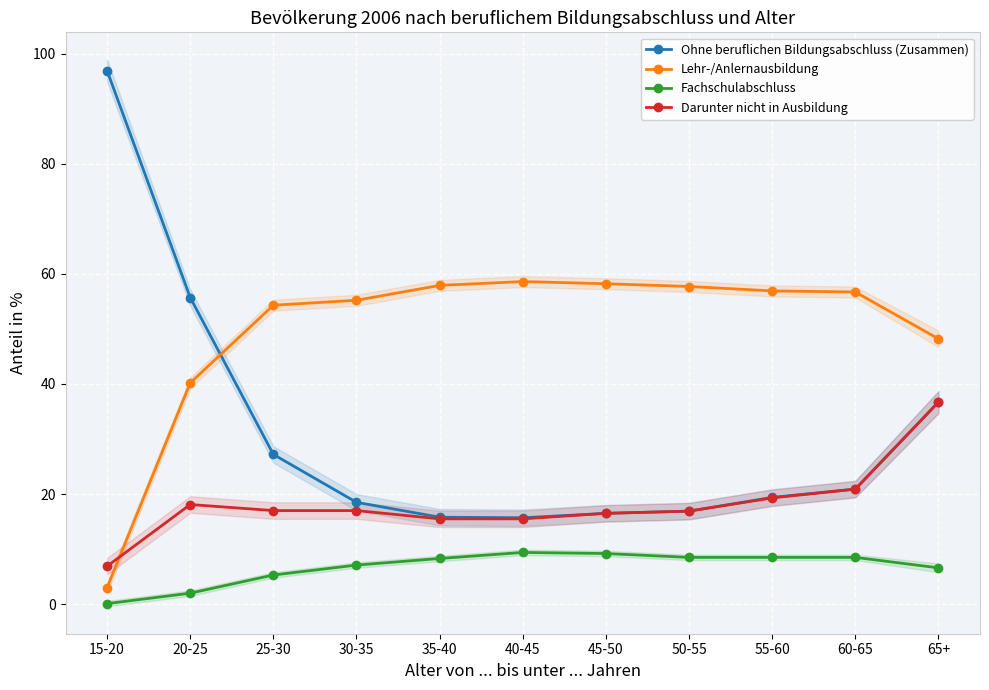

What are all the series names shown in the legend?

Ohne beruflichen Bildungsabschluss (Zusammen), Lehr-/Anlernausbildung, Fachschulabschluss, Darunter nicht in Ausbildung